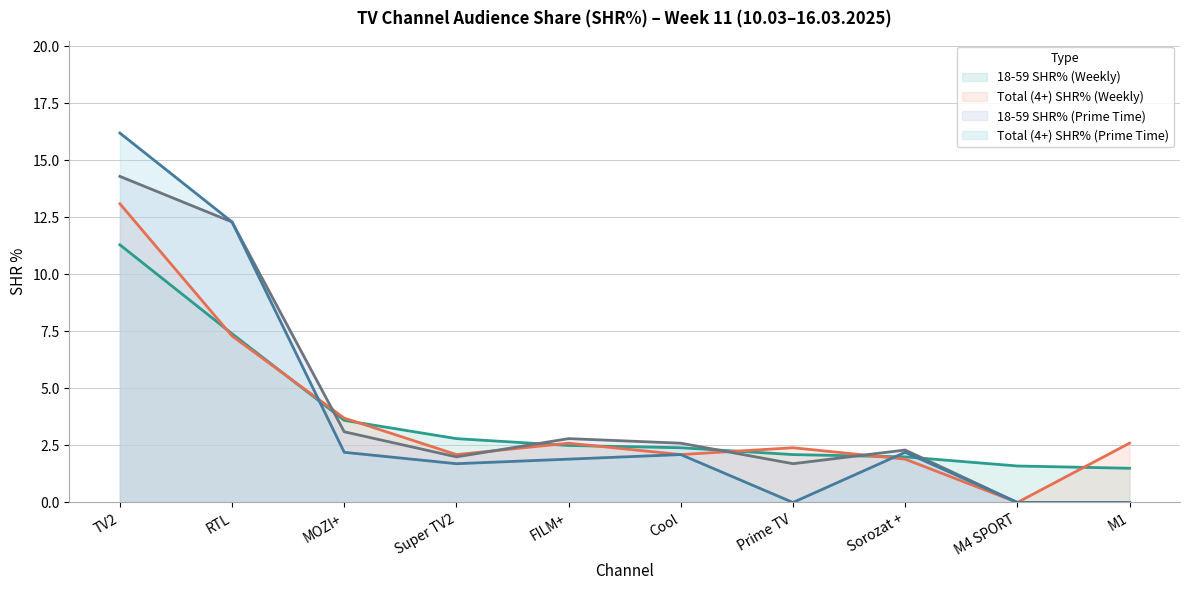

In Total (4+) SHR% (Prime Time), how many points are higher than both neighbors (excluding endpoints)?

2